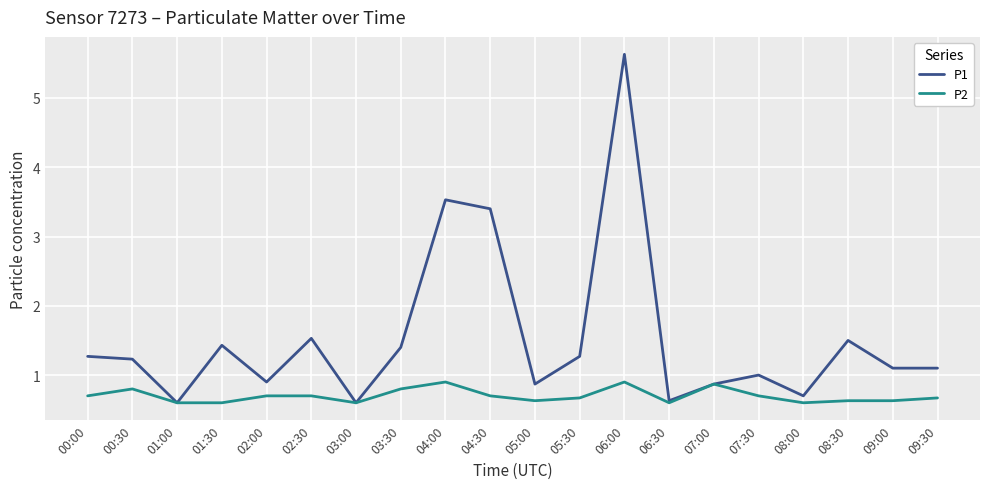

What are all the series names shown in the legend?

P1, P2